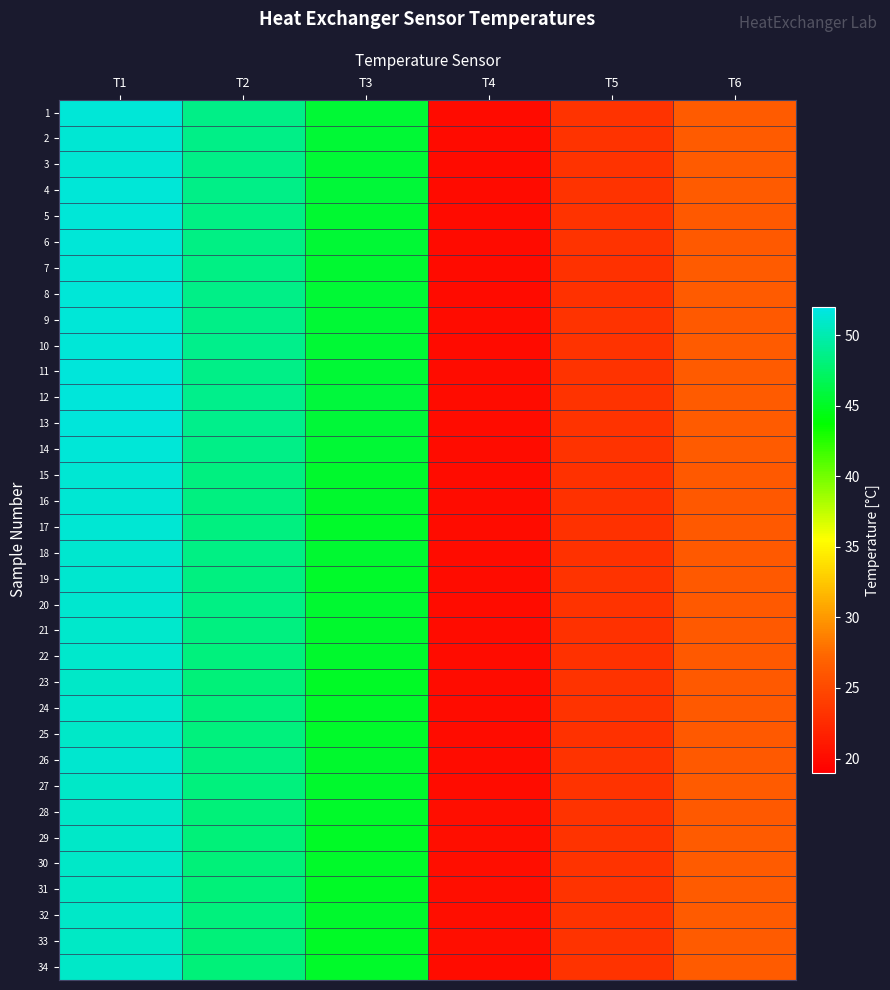

Which series has the widest spread of values?

12